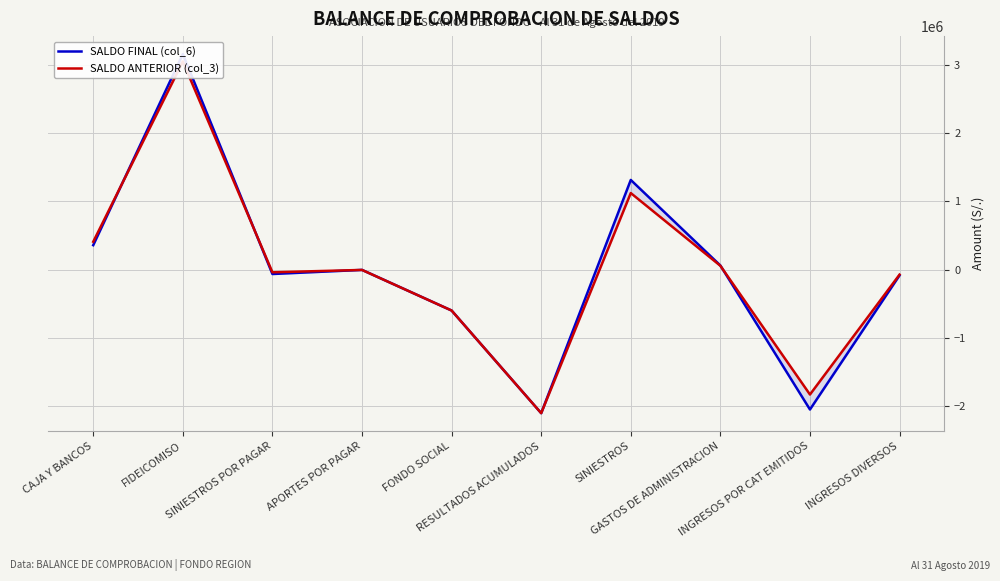

At how many categories does at least one series exceed -251923?

7